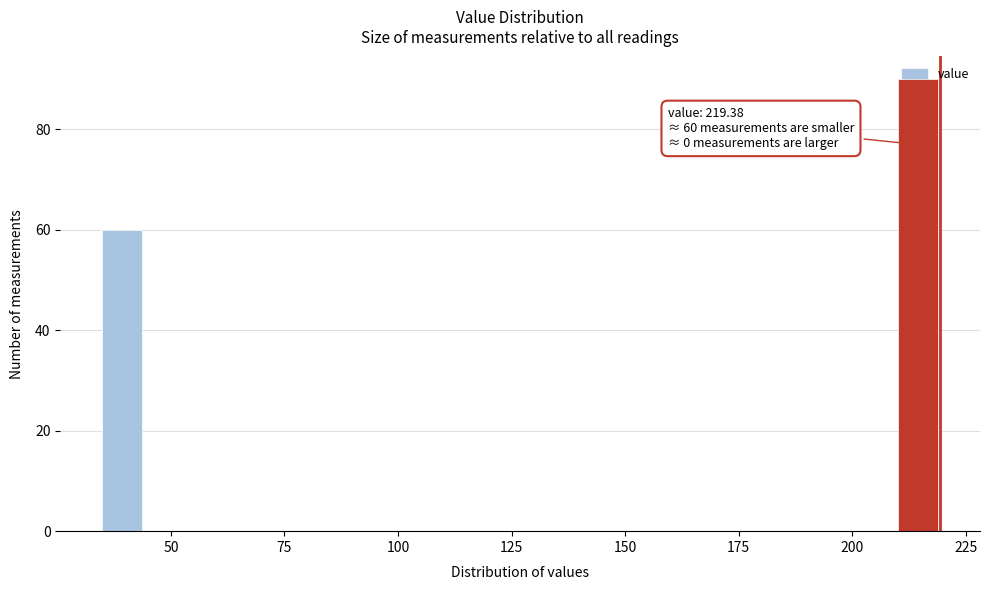

Around what value on the x-axis is the tallest bar? Give the approximate position of its centre, as read against the axis.

215